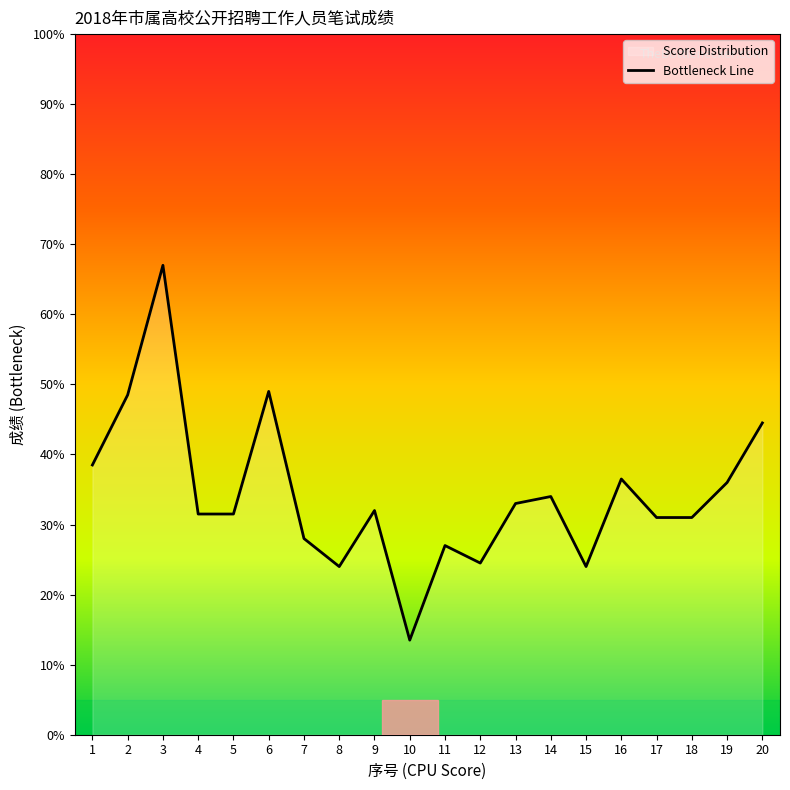

Rank the categories by value from highest to lowest.

3, 6, 2, 20, 1, 16, 19, 14, 13, 9, 4, 5, 17, 18, 7, 11, 12, 8, 15, 10